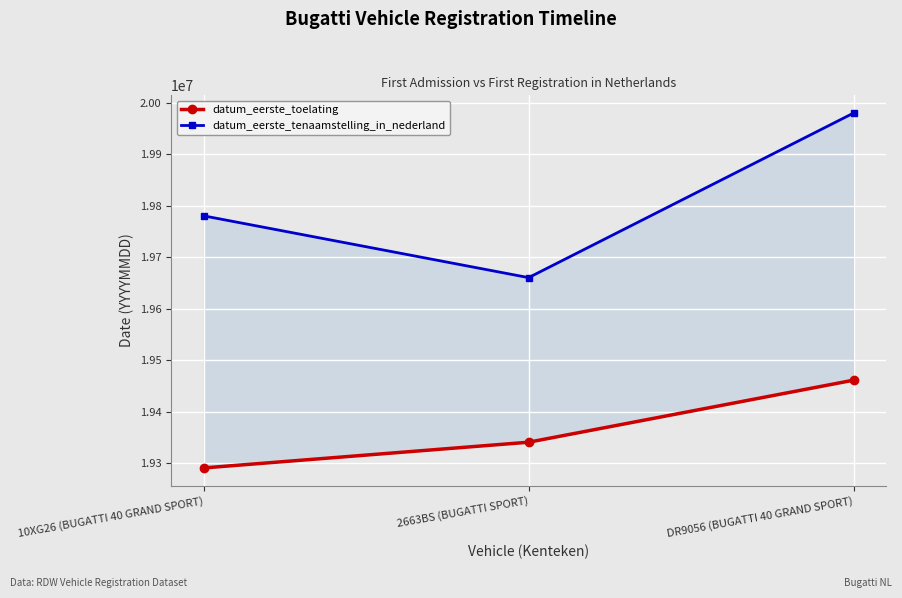

At how many categories does at least one series exceed 19532341?

3